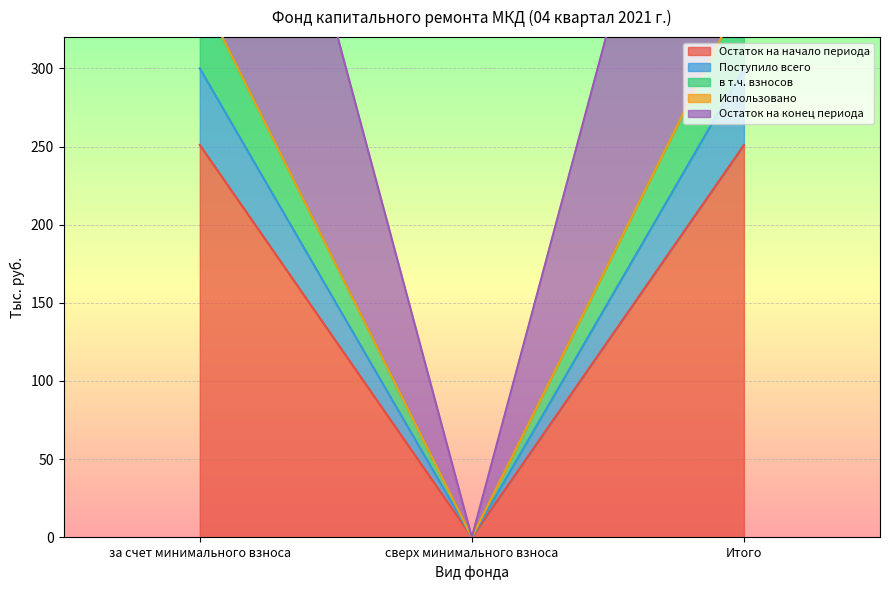

Between за счет минимального взноса and Итого, which is larger?

за счет минимального взноса